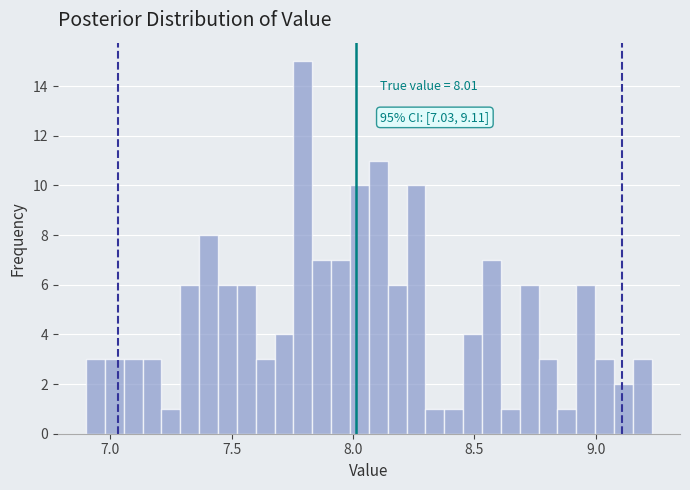

Read against the x-axis, roughly where is the centre of the tallest bar?

7.80